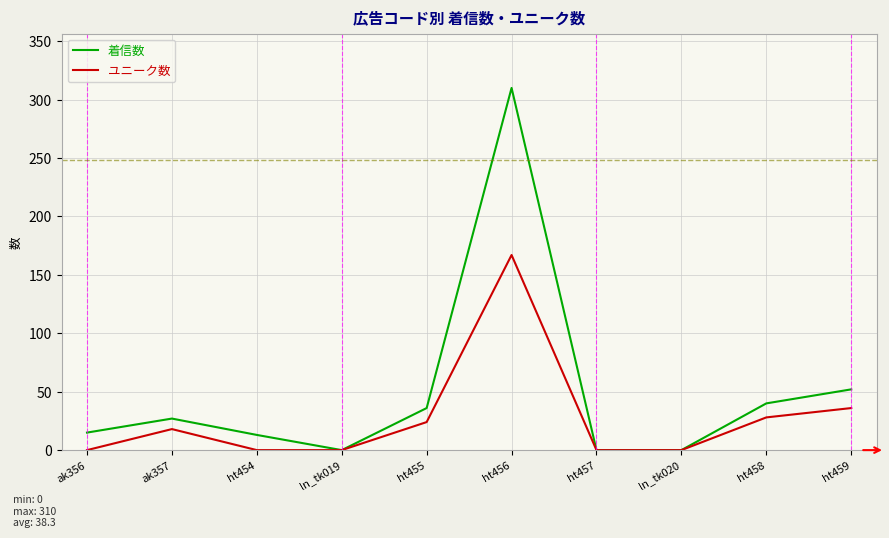

List the series in order of their overall mean, highest first.

着信数, ユニーク数